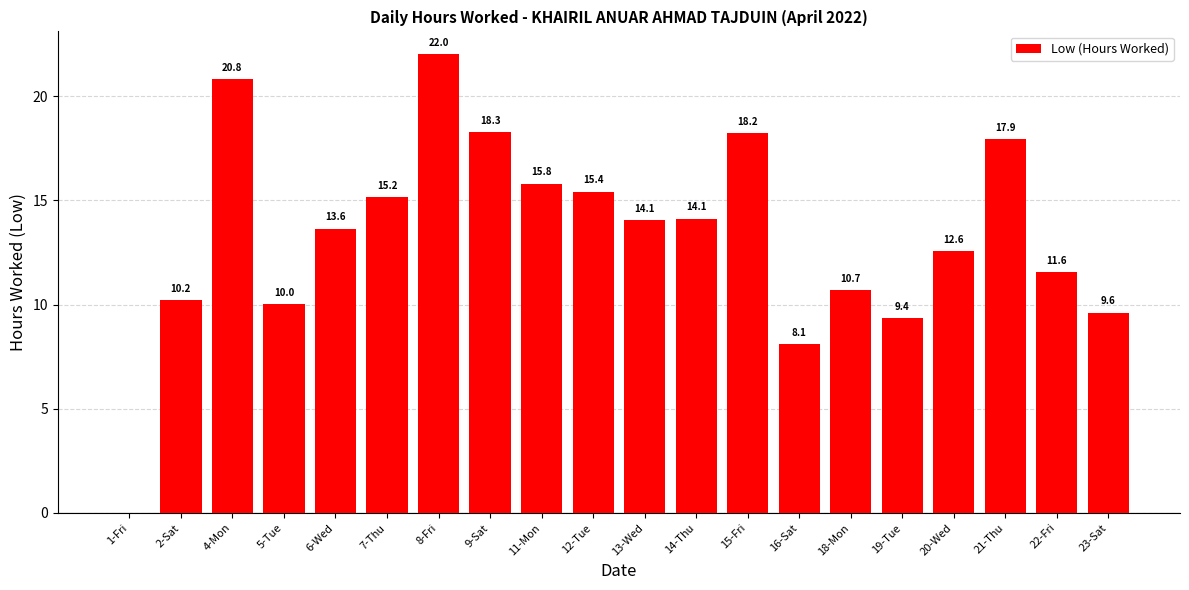

Reading left to right, extract all data points from this chart.

0.0	10.2	20.8	10.0	13.6	15.2	22.0	18.3	15.8	15.4	14.1	14.1	18.2	8.1	10.7	9.4	12.6	17.9	11.6	9.6